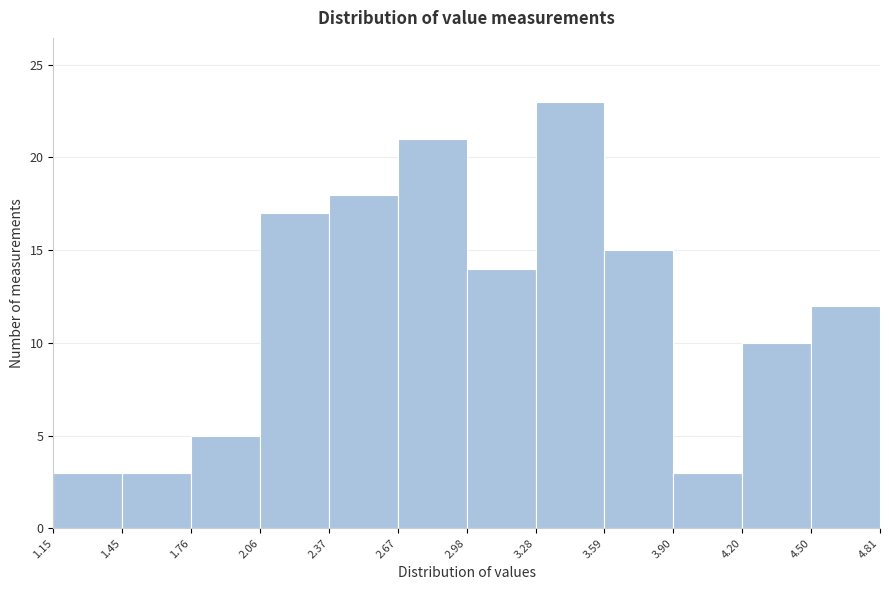

Reading left to right, list every bar in this chart as the range it spans on the x-axis followed by its height. The values are not printed on the chart, so give them approximately, as read against the axis.

1.15 to 1.45: 3
1.45 to 1.76: 3
1.76 to 2.06: 5
2.06 to 2.37: 17
2.37 to 2.67: 18
2.67 to 2.98: 21
2.98 to 3.28: 14
3.28 to 3.59: 23
3.59 to 3.90: 15
3.90 to 4.20: 3
4.20 to 4.50: 10
4.50 to 4.81: 12